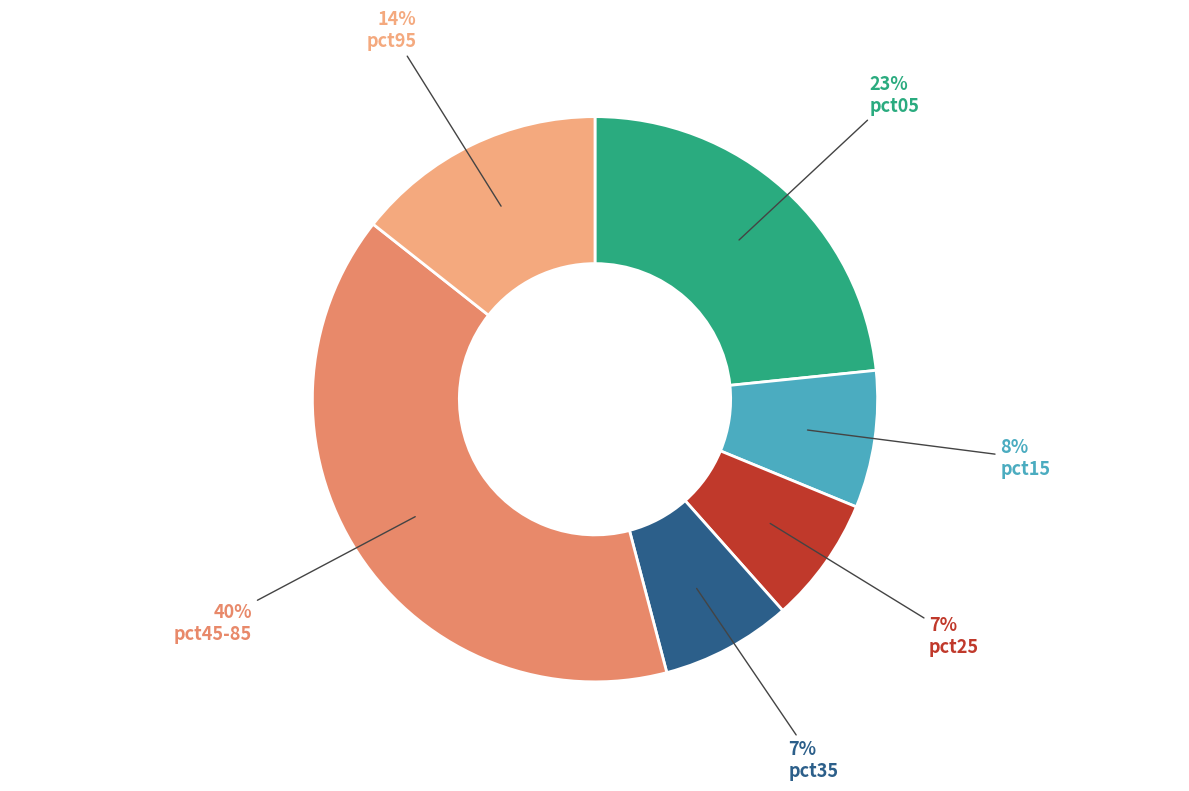

Does any single category account for the majority?

No